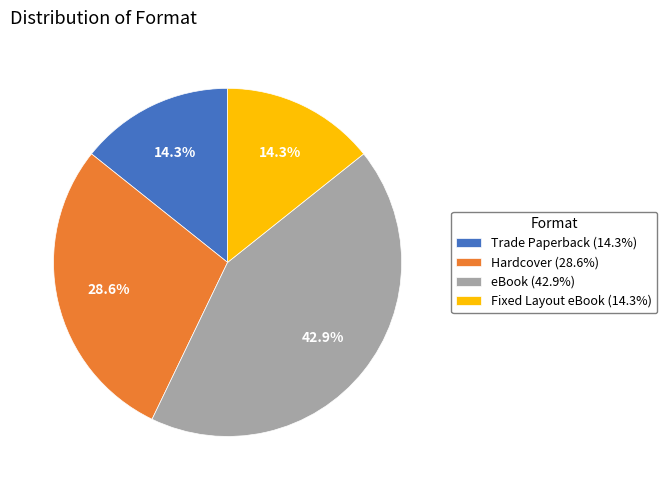

True or false: Fixed Layout eBook accounts for 22% of the total.

False